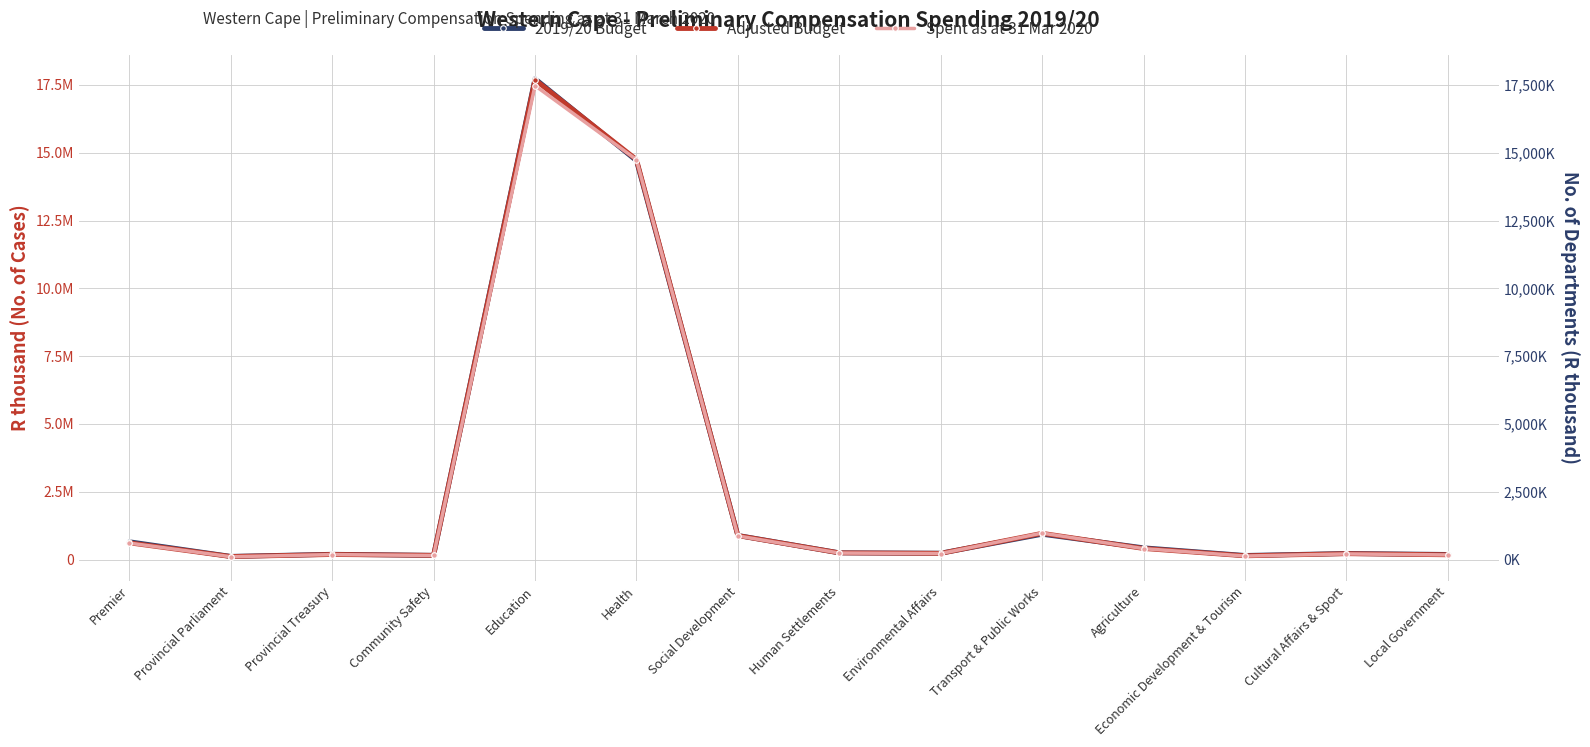

True or false: Spent as at 31 Mar 2020 has more than 2 points higher than both neighbors.

True